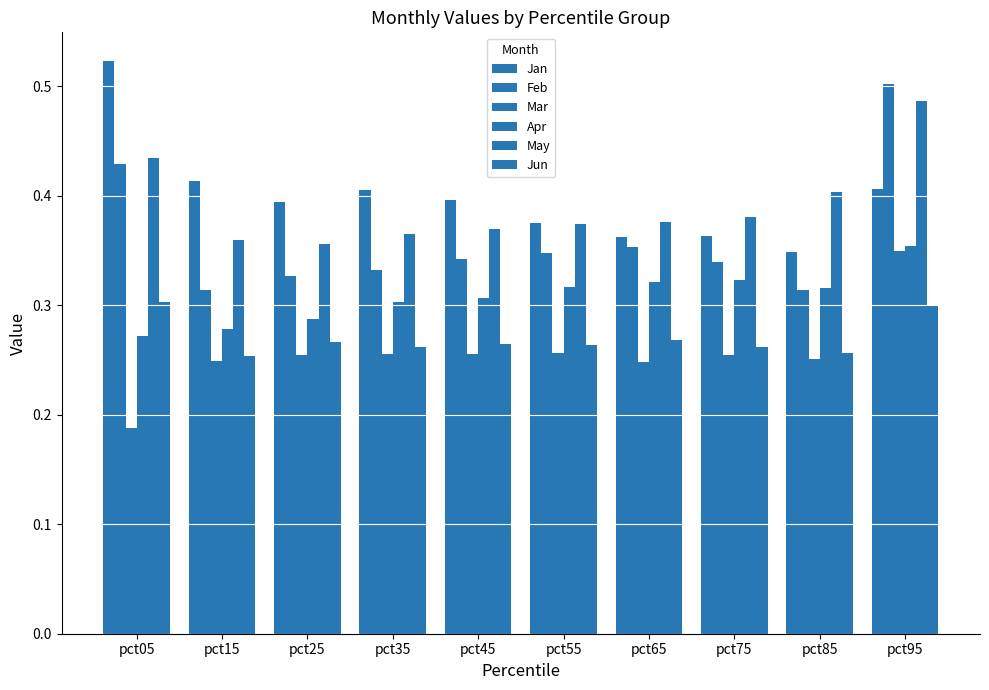

What is the difference between the highest and lowest values at pct25?

0.1